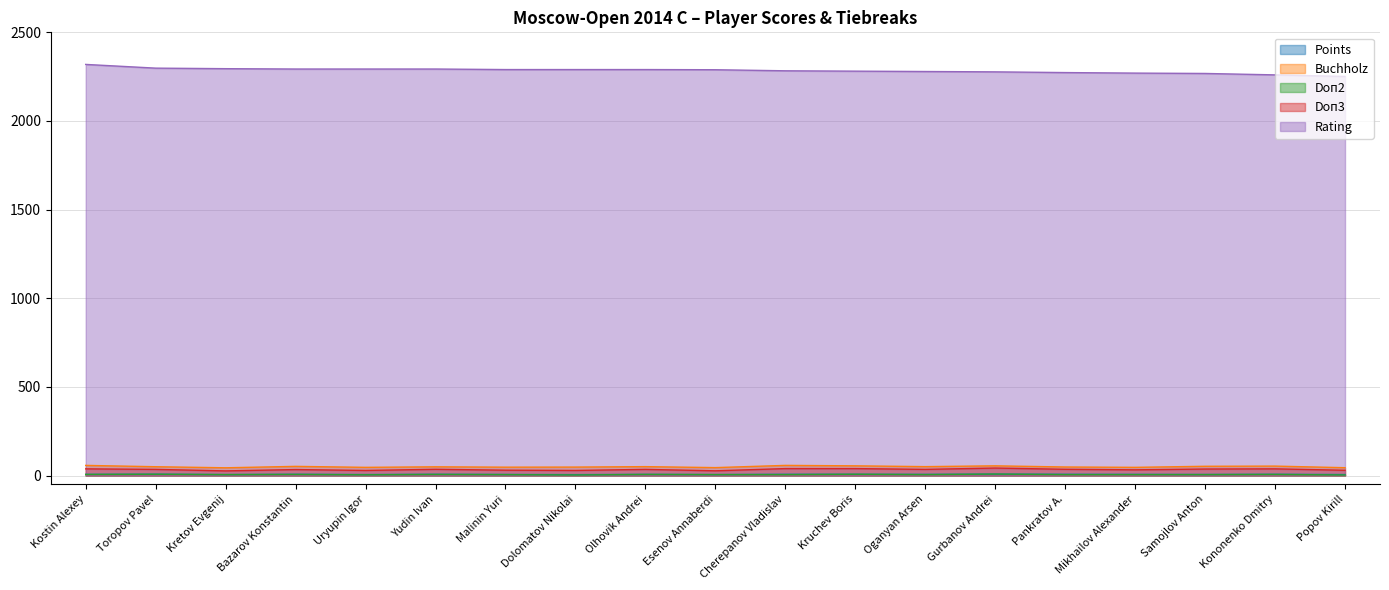

True or false: Points has a value of 7.0 at Bazarov Konstantin.

True